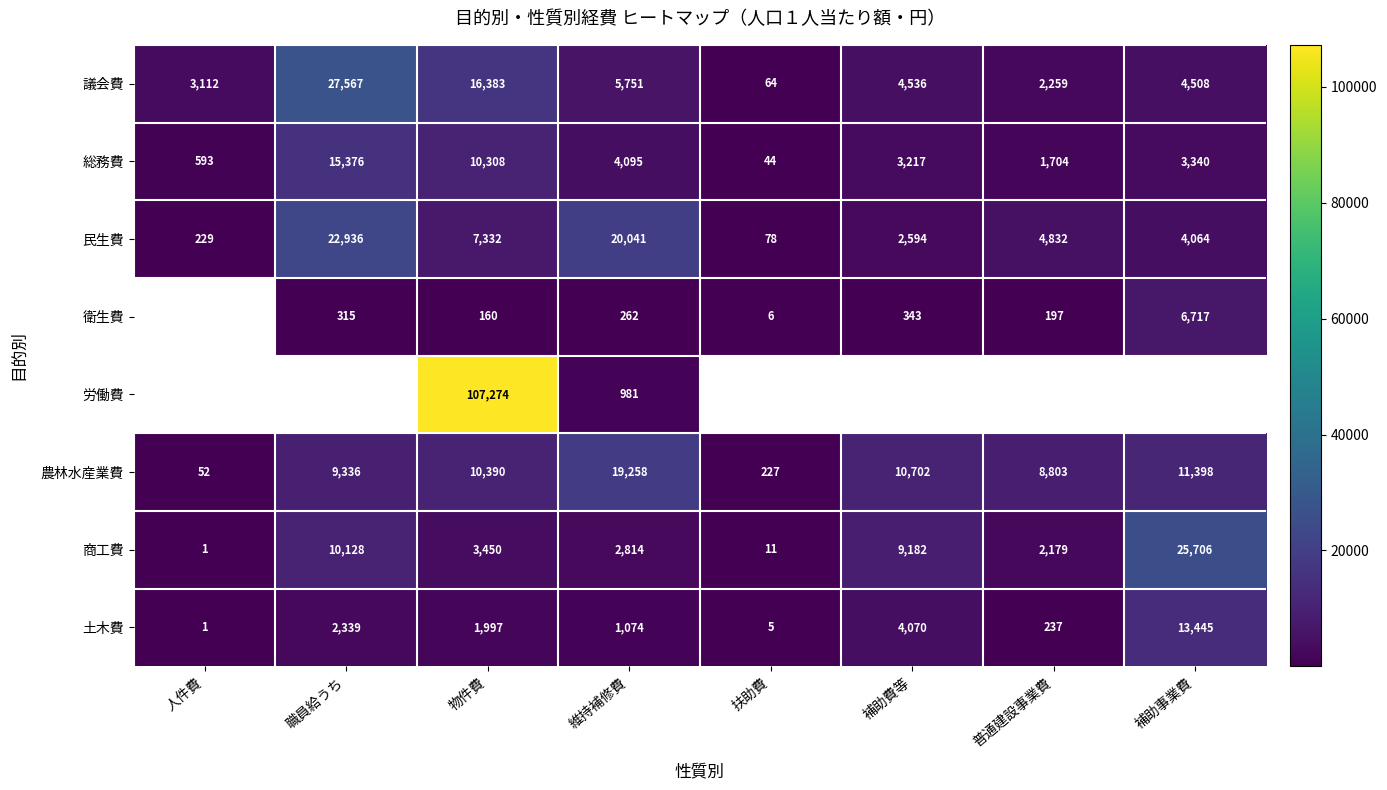

Which label corresponds to the smallest value in the chart?

人件費